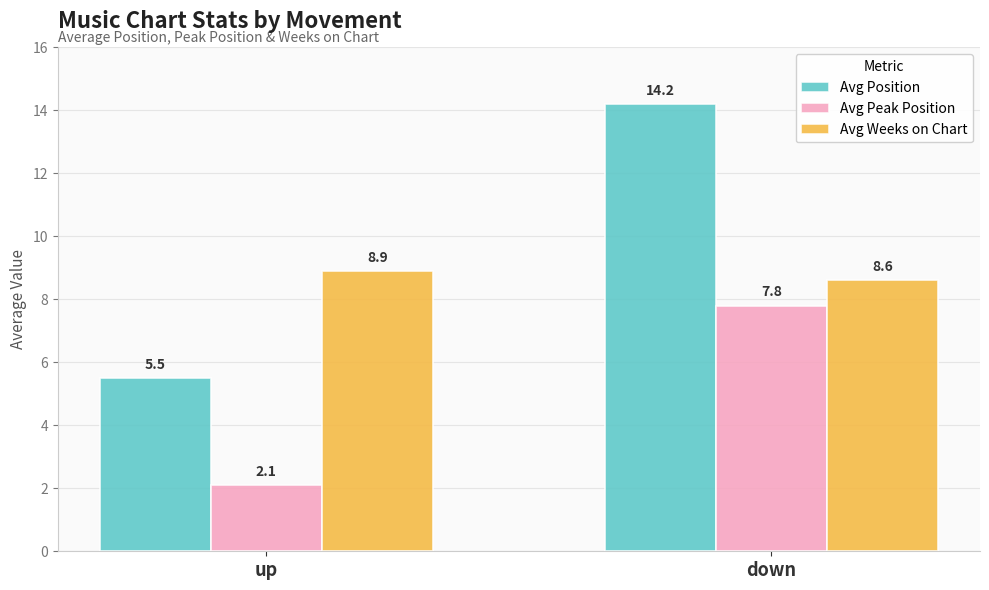

What is the difference between the maximum and minimum values in the Avg Position series?

8.7